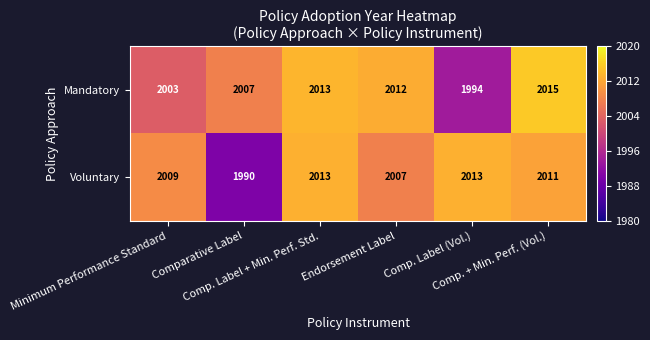

Count the number of data series in this chart.

2